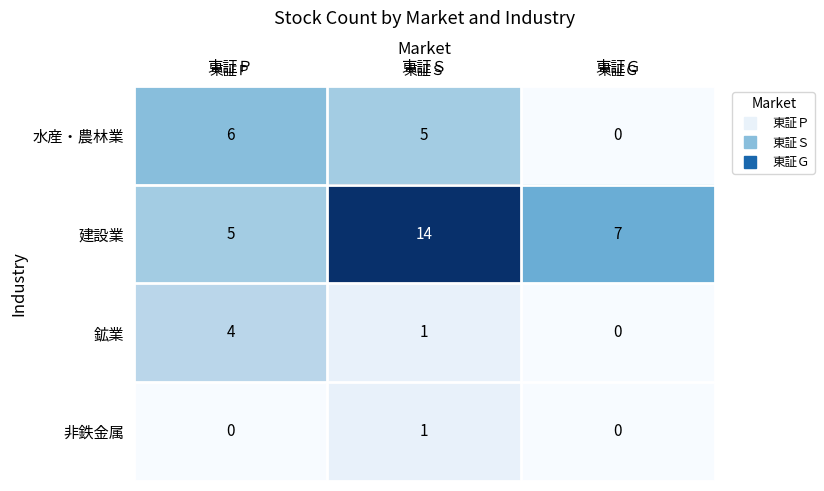

At which category is the sum across all series the highest?

東証Ｓ